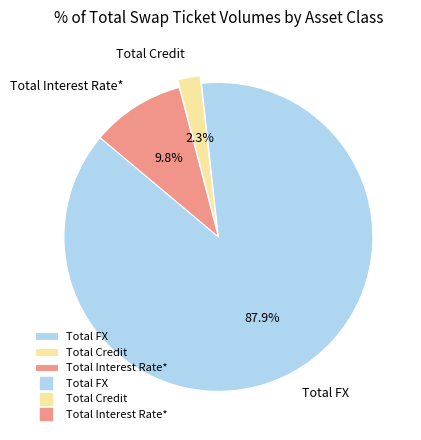

What portion of the pie excludes Total Credit?

97.7%